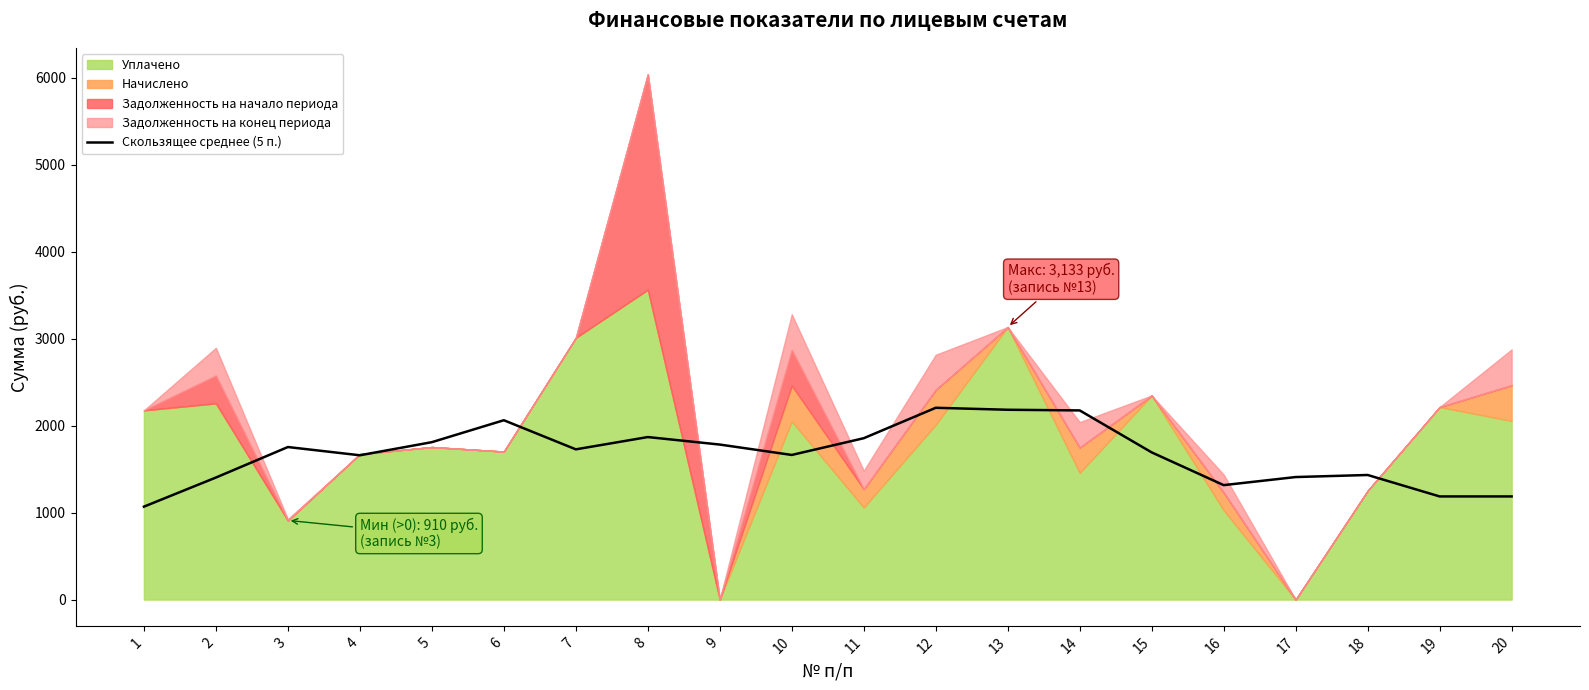

What is the lowest value of the Скользящее среднее (5 п.) series?

1068.4